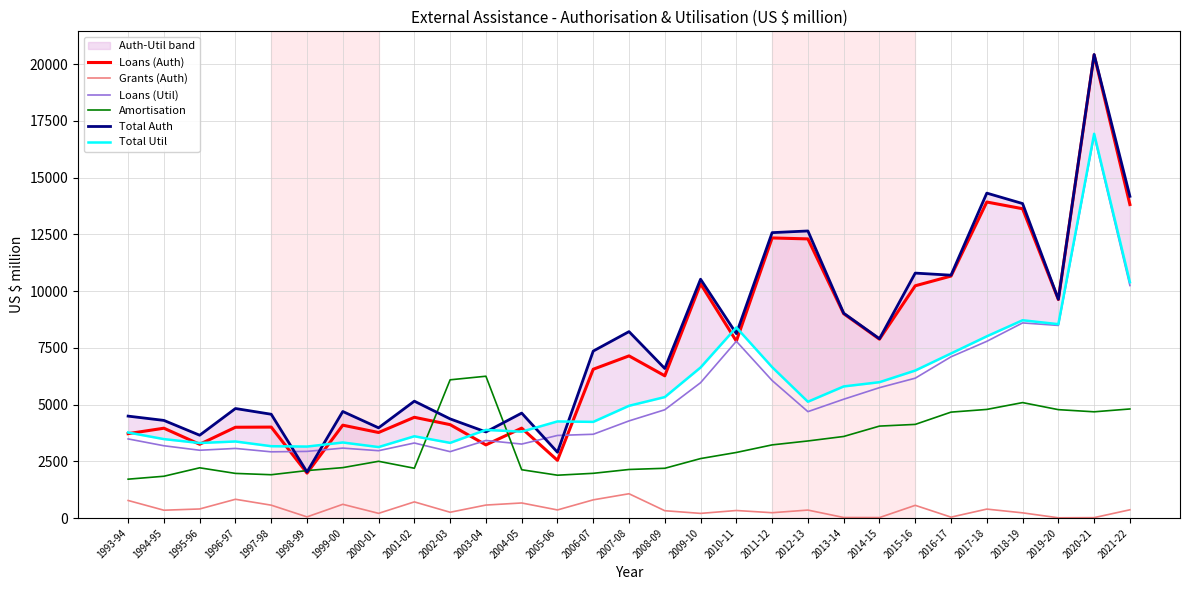

Which label corresponds to the largest value in the chart?

2020-21